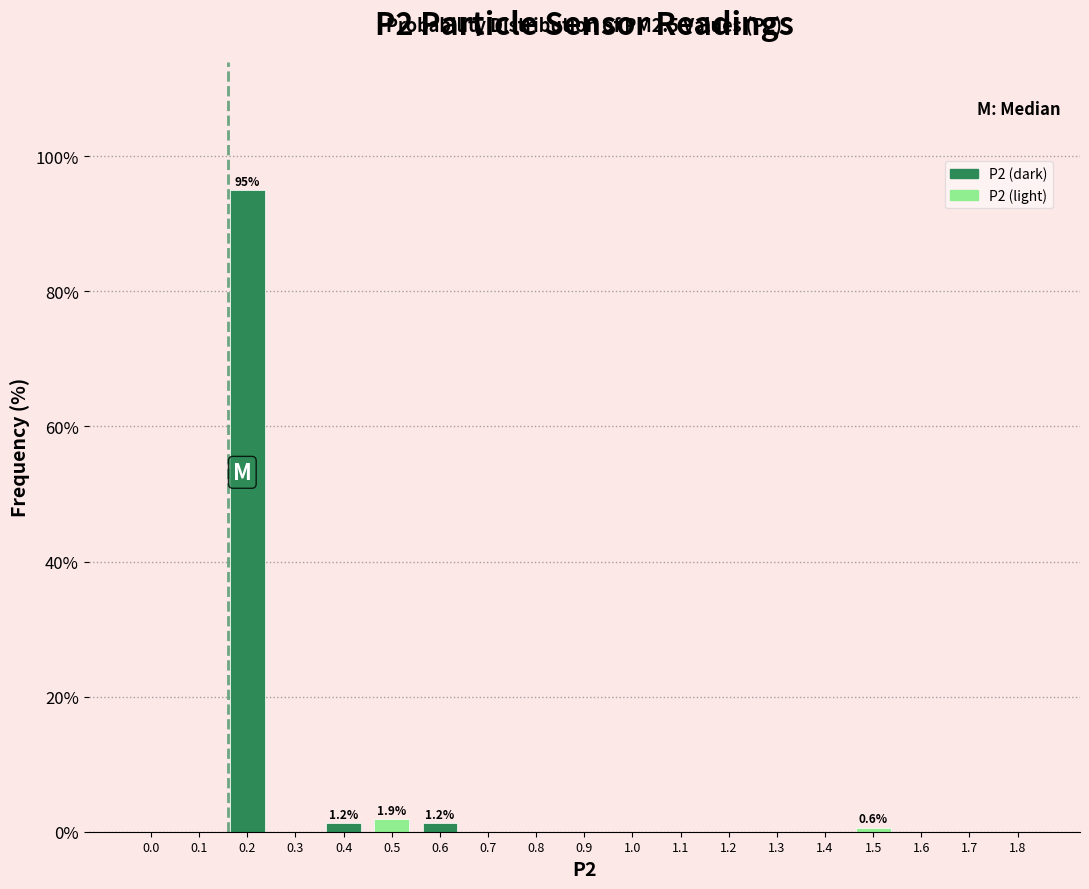

Is it true that the value at 1.1 is 28.8?

False